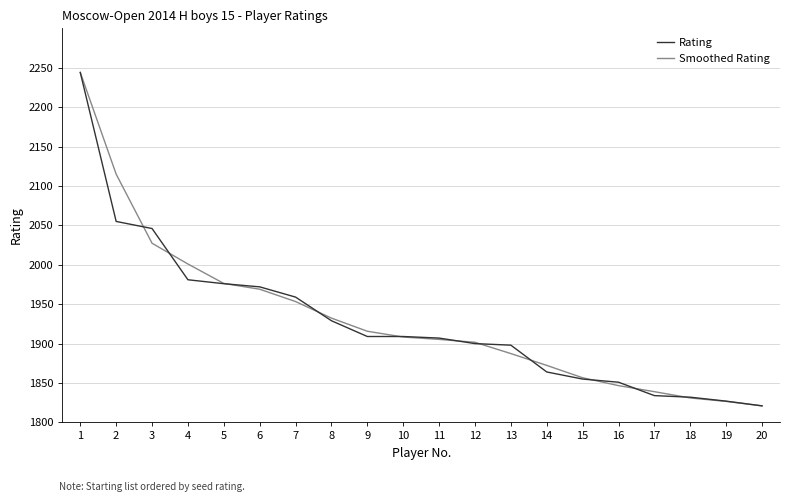

The value of Rating at 15 is 1063.8. True or false?

False